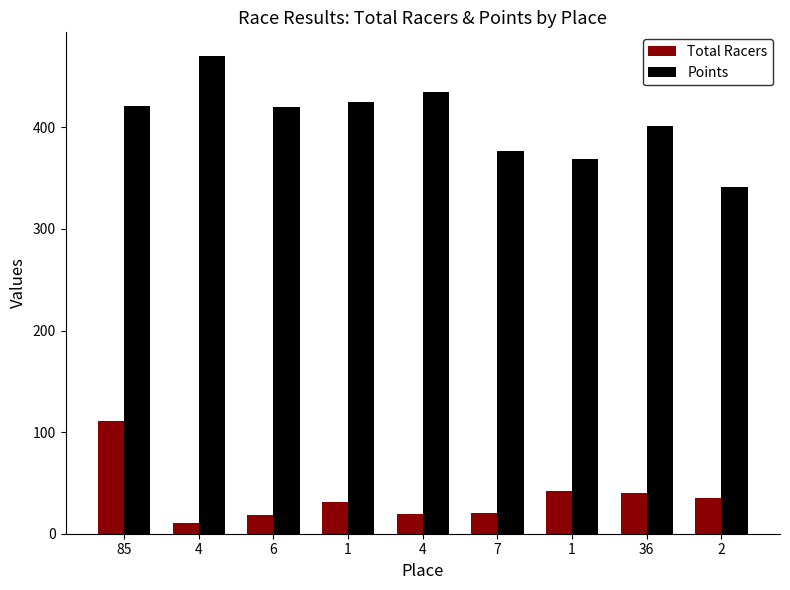

How many groups of bars are there?

9